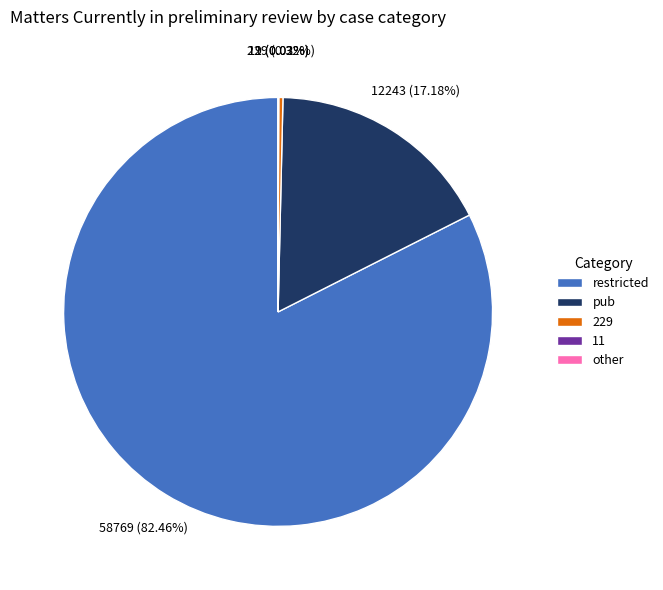

Is there a majority slice in this chart?

Yes